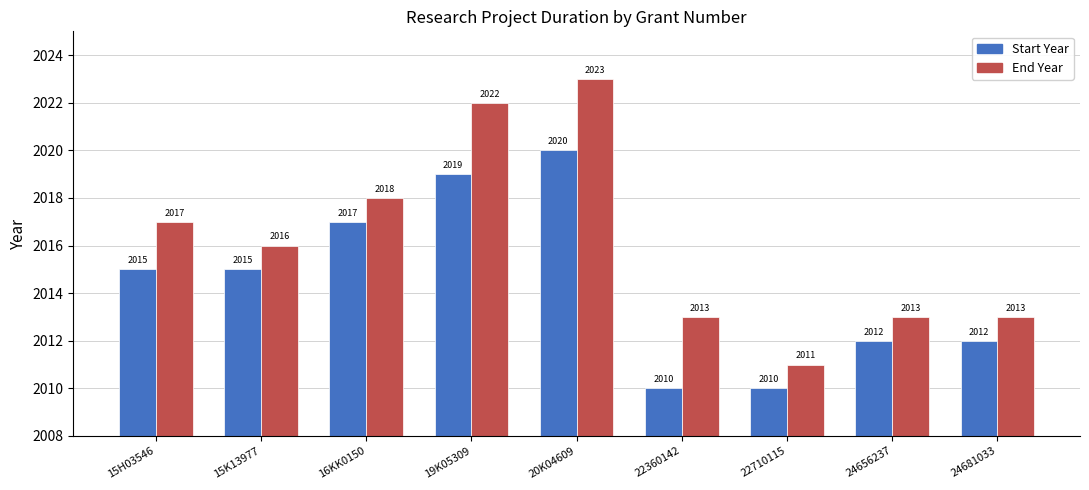

How many bars are there in total?

18